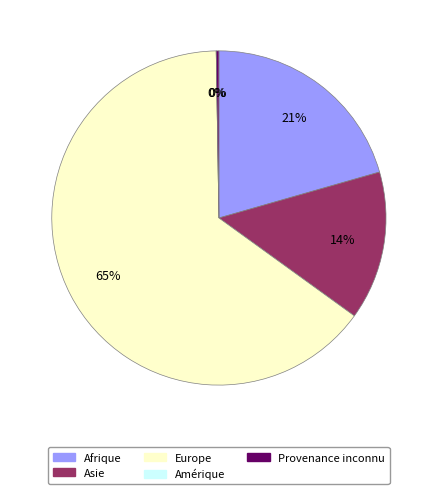

Which category has the biggest portion of the pie?

Europe